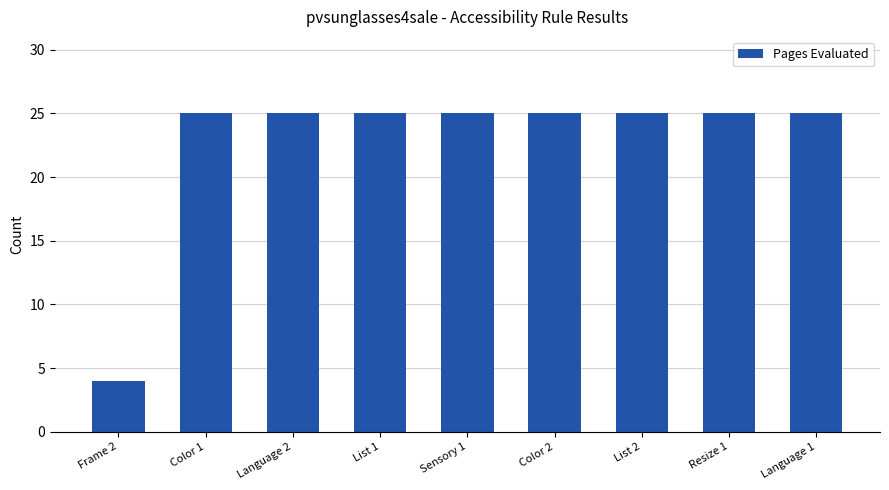

Approximately how many times larger is the value at Language 2 compared to Resize 1?

1.0